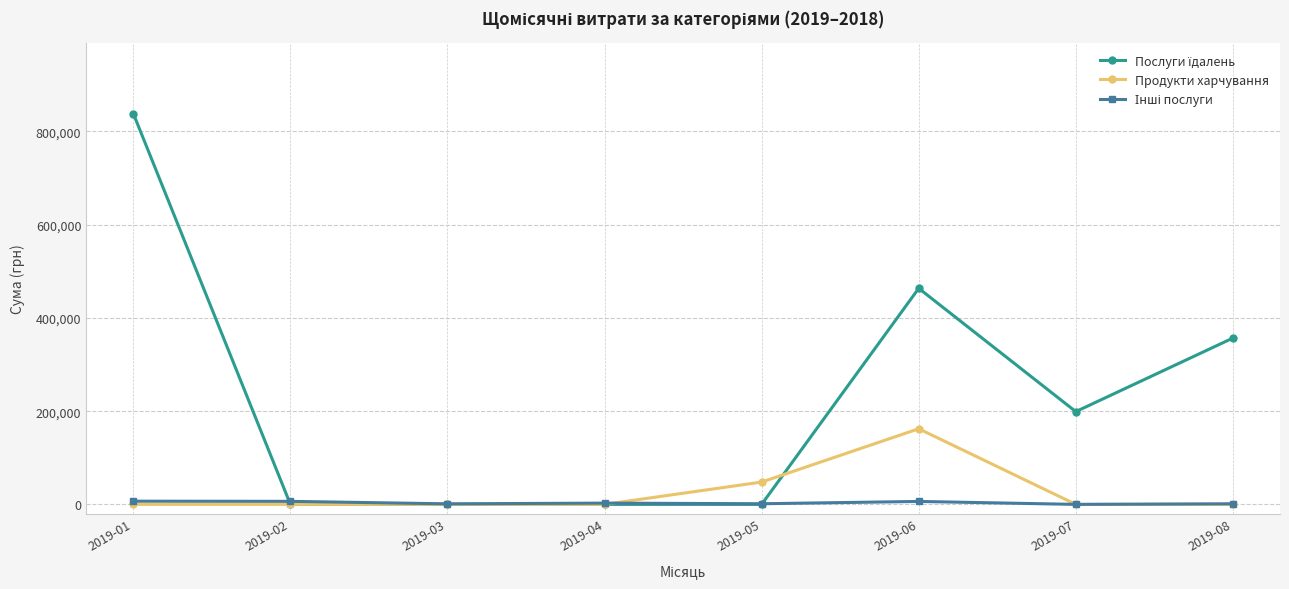

At which label does Продукти харчування reach its peak?

2019-06